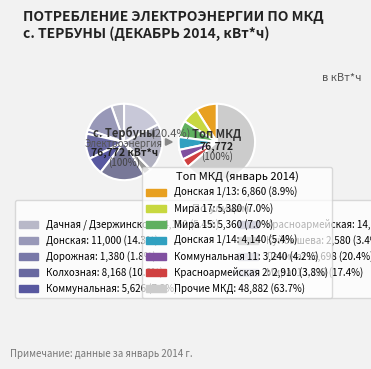

The Коммунальная 13 slice represents 9% of the pie. True or false?

False